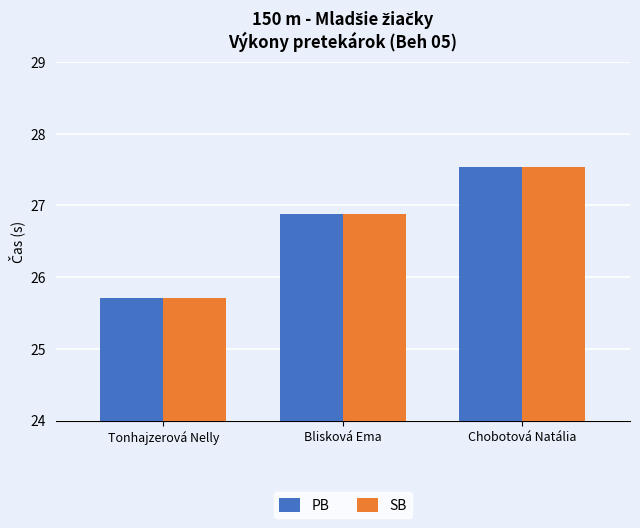

True or false: PB has a value of 26.9 at Blisková Ema.

True